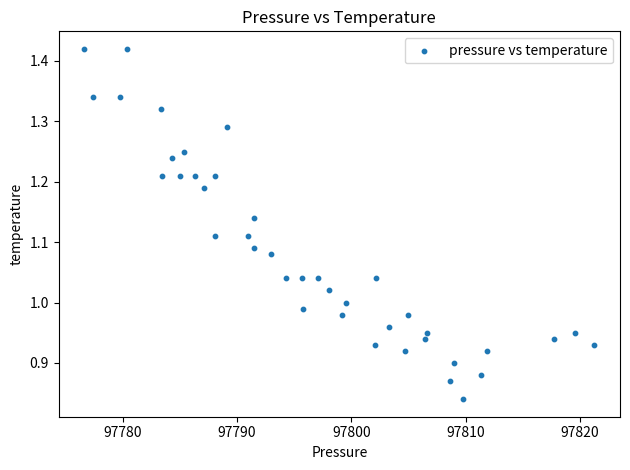

What is the range of X values (max minus min)?

44.6